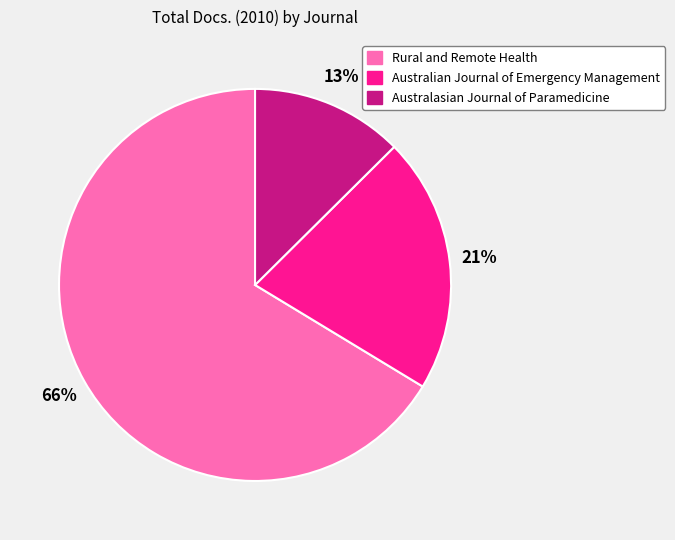

To the nearest percent, what is the average slice percentage?

33%